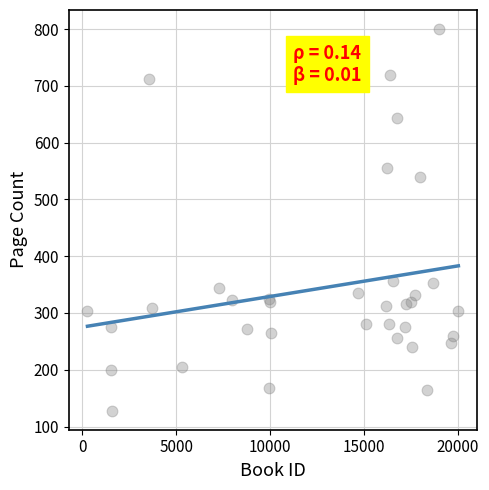

What Y value in the scatter plot is closest to 464?

540